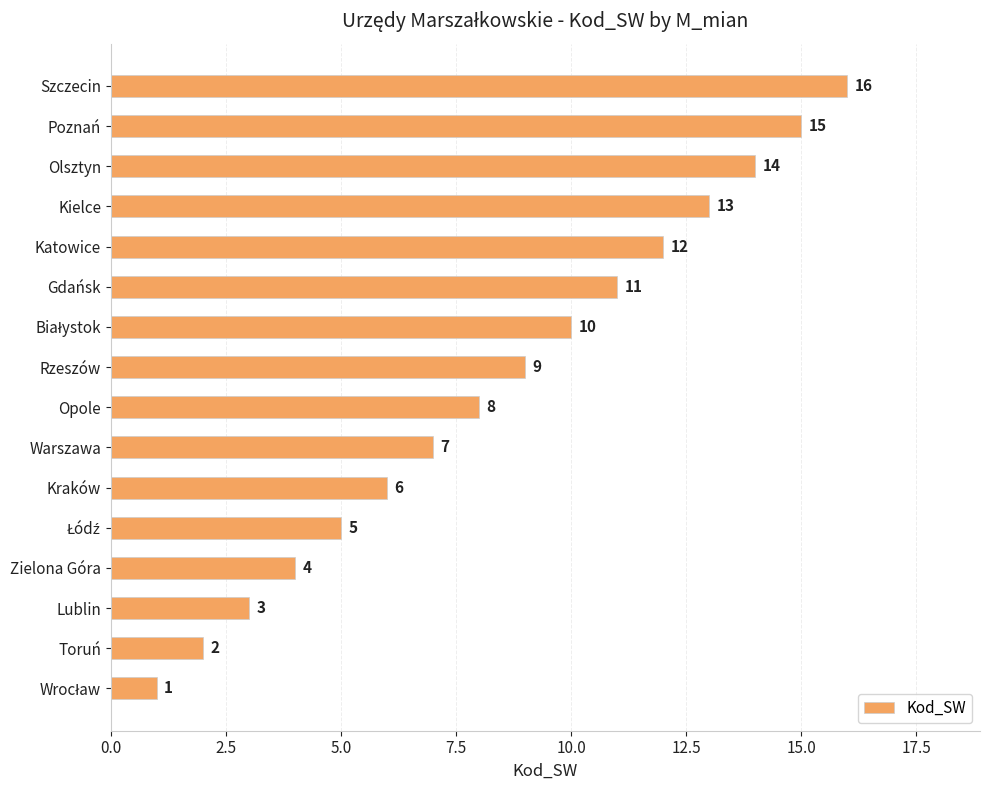

The value at Olsztyn is 14. True or false?

True